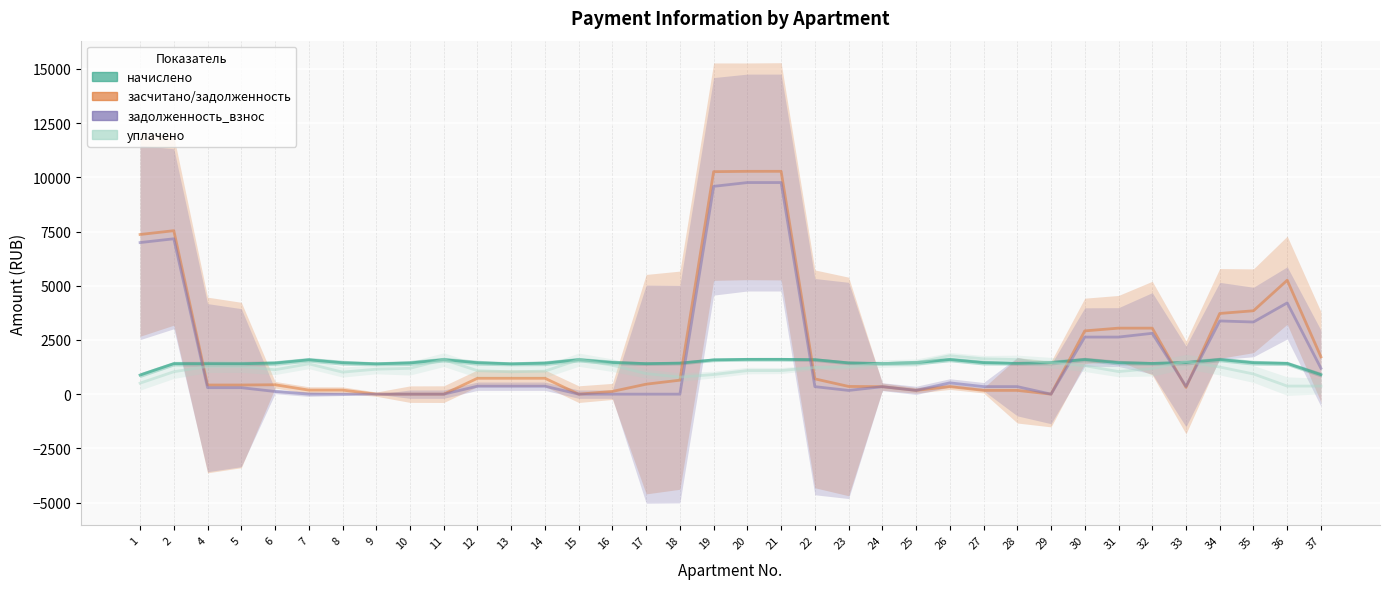

What is the minimum value for начислено?

880.0